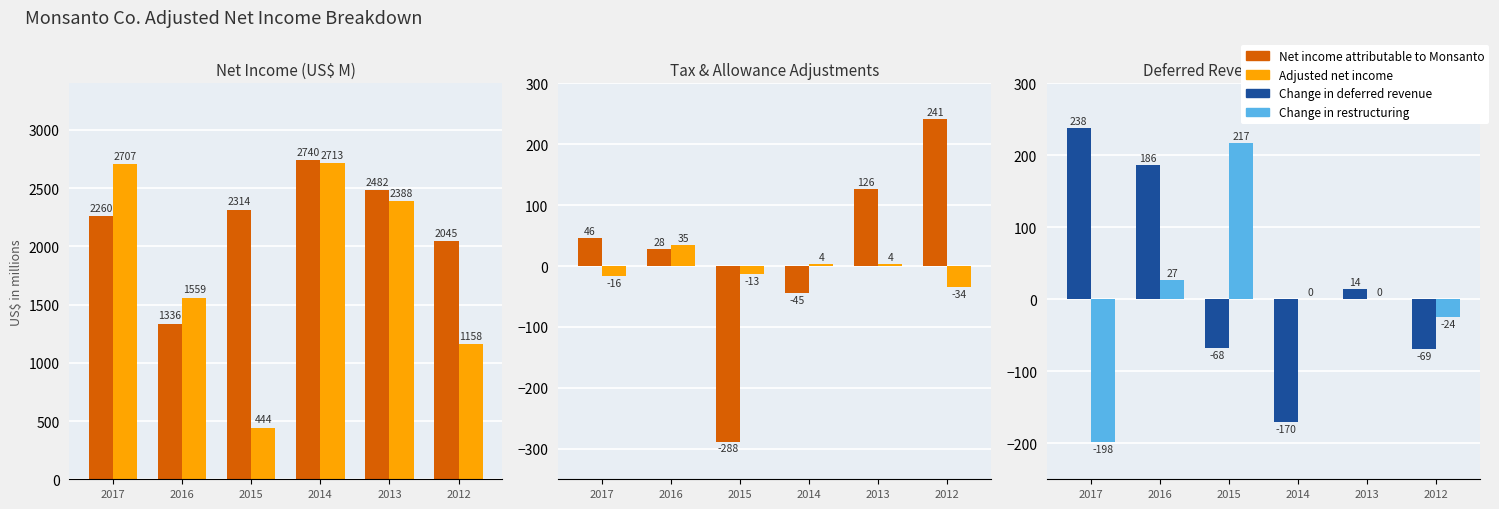

What is the difference between the second highest and minimum values in the Change in restructuring series?

225